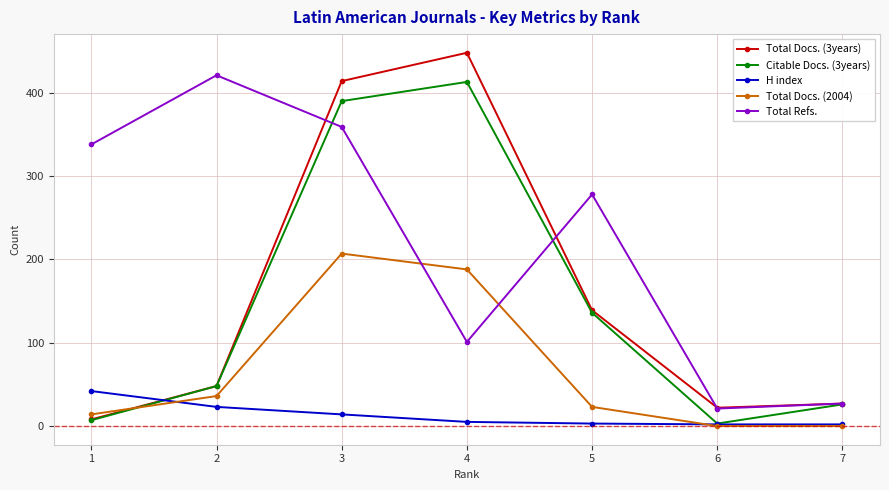

What value does the Total Docs. (2004) series have at 3?

207